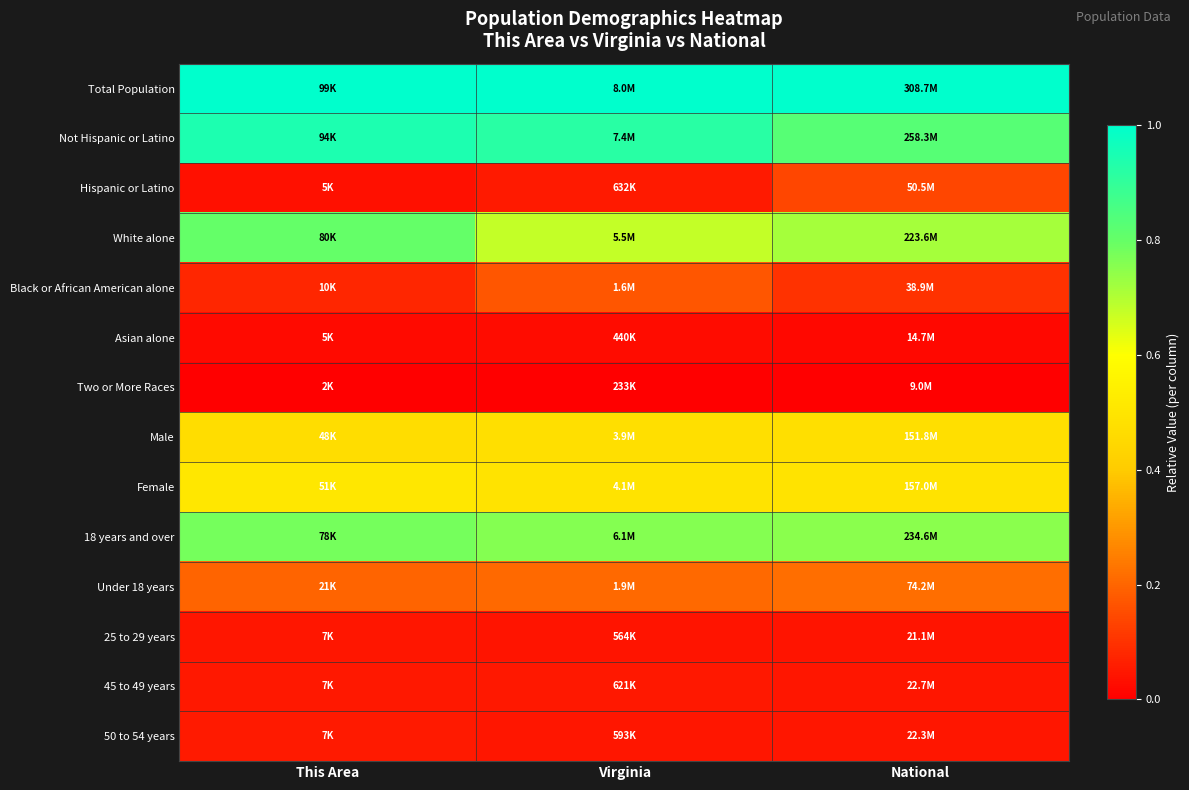

List the series in order of their peak value, highest first.

Total Population, Not Hispanic or Latino, White alone, 18 years and over, Female, Male, Under 18 years, Black or African American alone, Hispanic or Latino, 50 to 54 years, 45 to 49 years, 25 to 29 years, Asian alone, Two or More Races